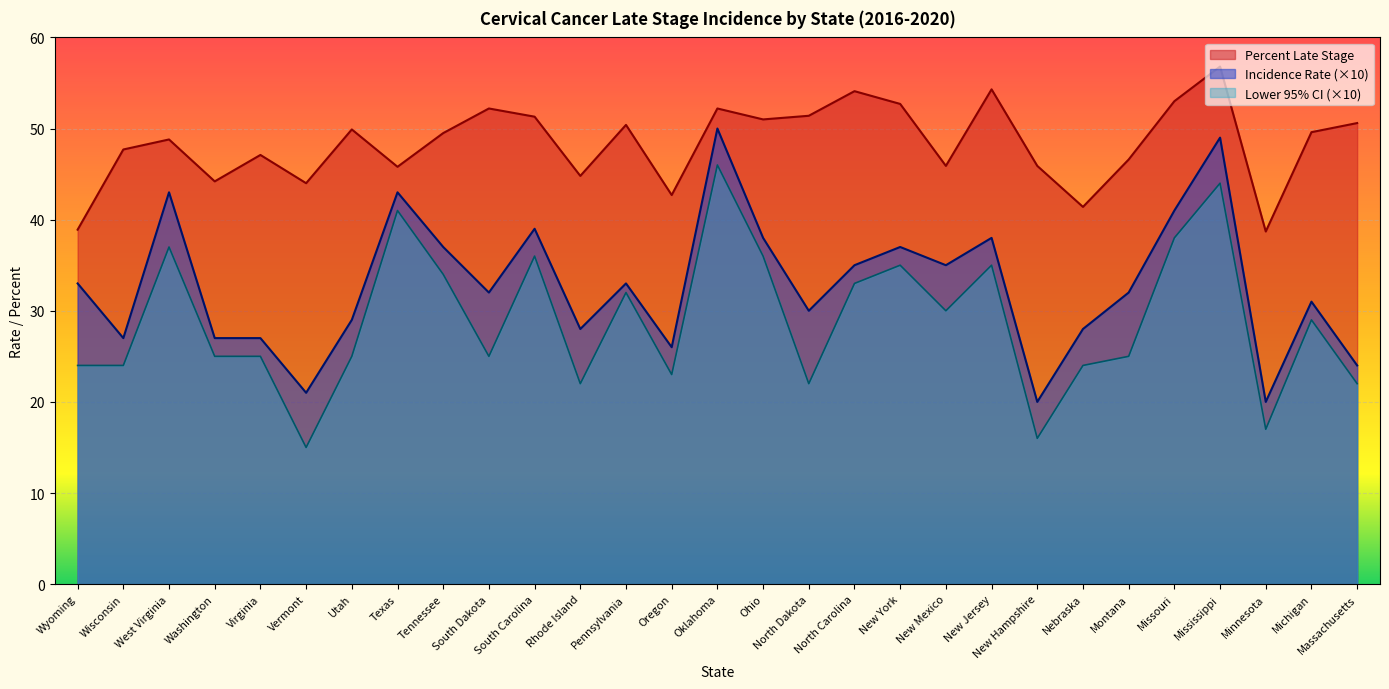

What is the value of the Lower 95% CI point at the 29th from the left?

22.0